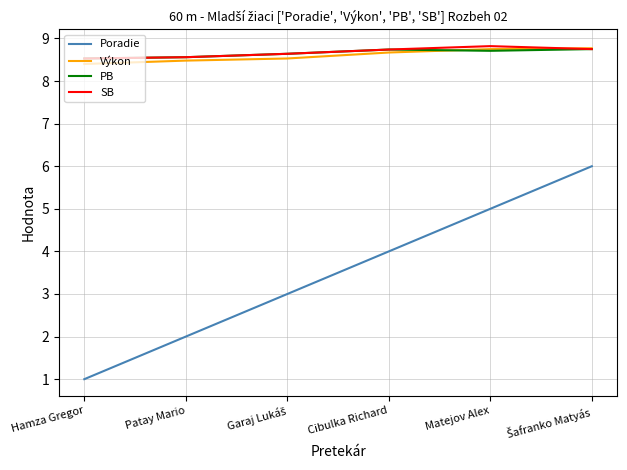

What is the lowest value of the Výkon series?

8.4